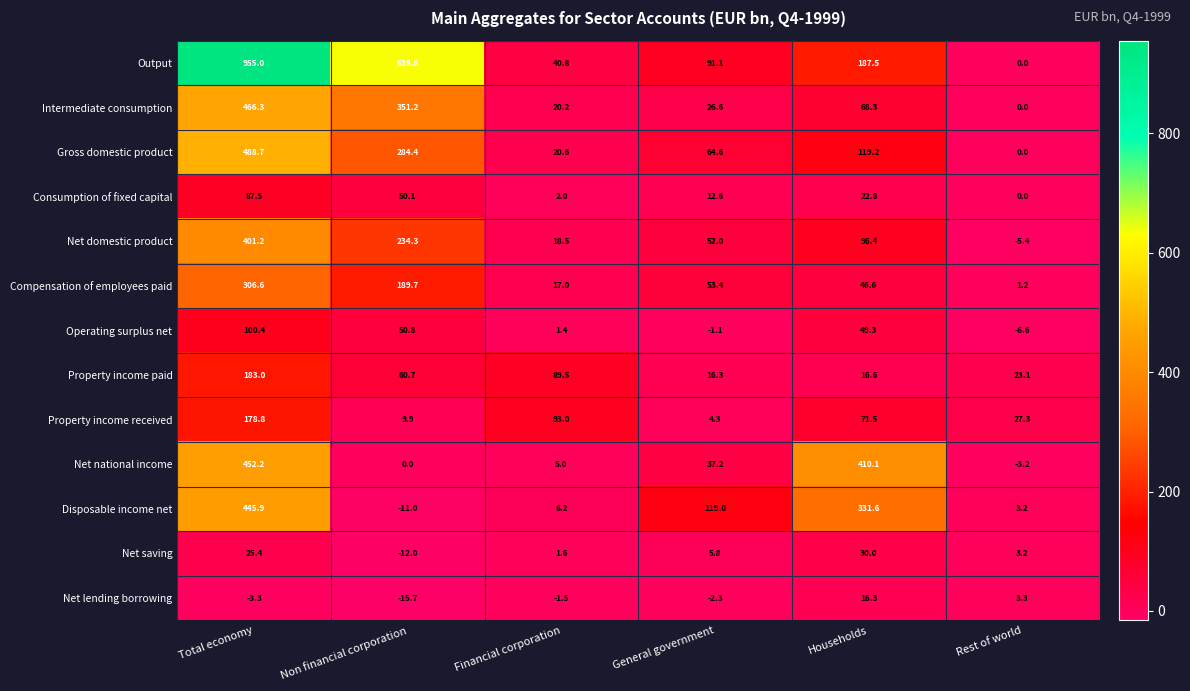

What is the sum of all Operating surplus net values?

194.2